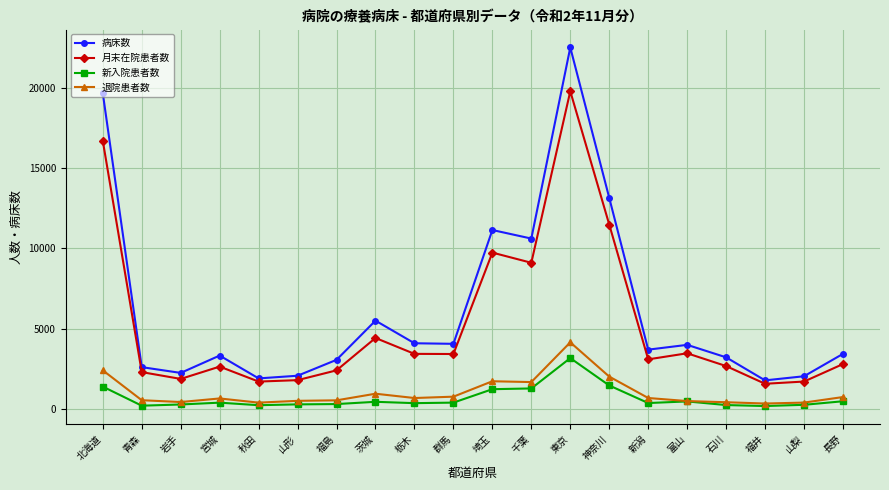

What is the value of the 病床数 point at the 16th from the left?

3993